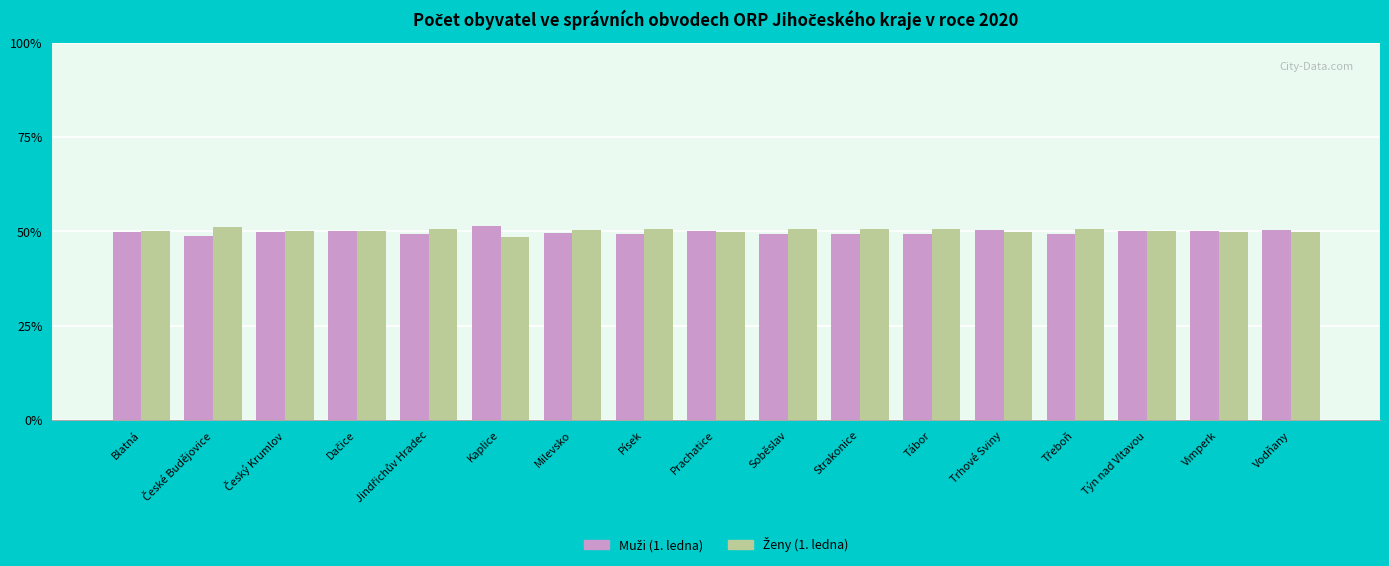

What is the smallest value displayed?

48.5